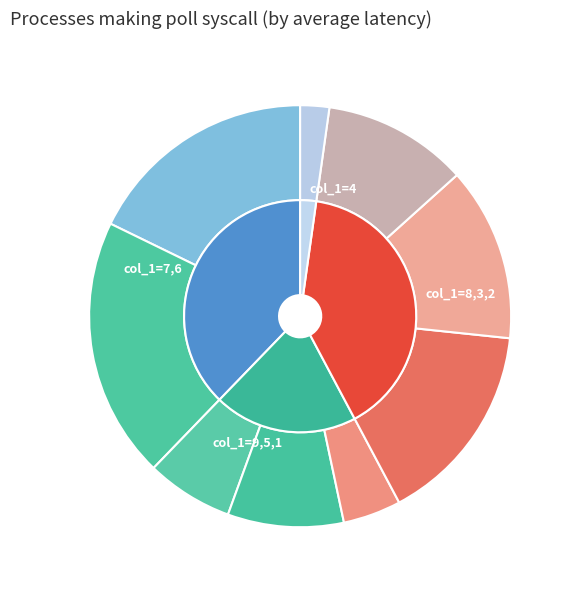

To the nearest percent, what is the difference between the 2 and 8 slice percentages?

4%